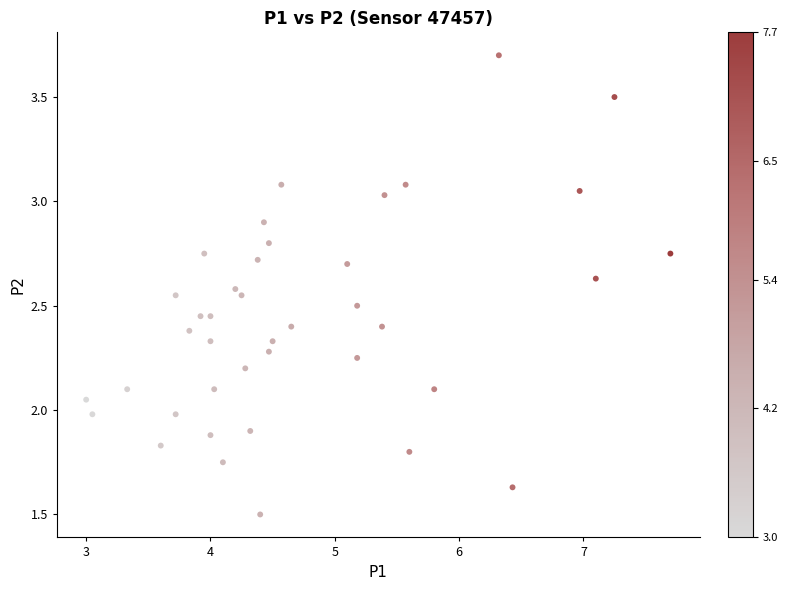

What is the range of X values (max minus min)?

4.7